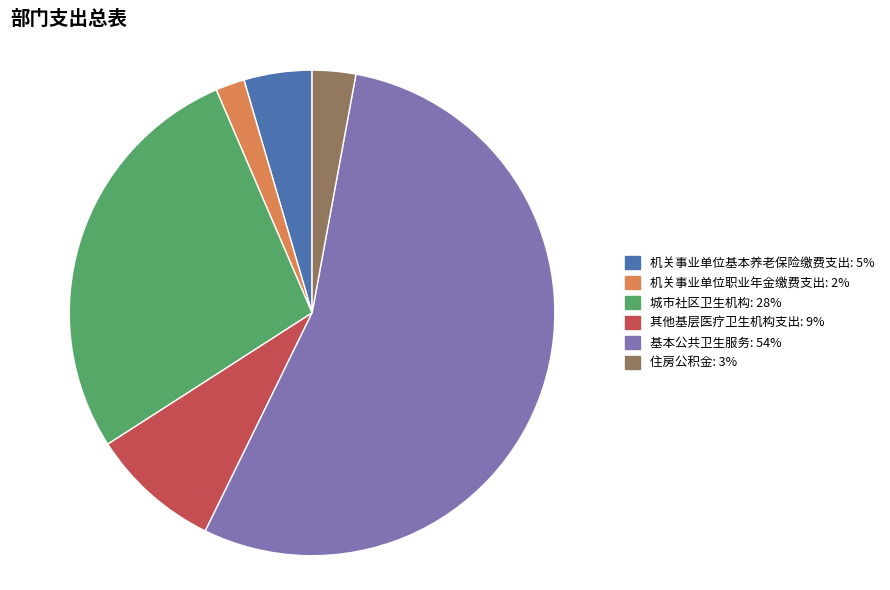

Combined, do 机关事业单位基本养老保险缴费支出: 5% and 城市社区卫生机构: 28% account for over 50%?

No